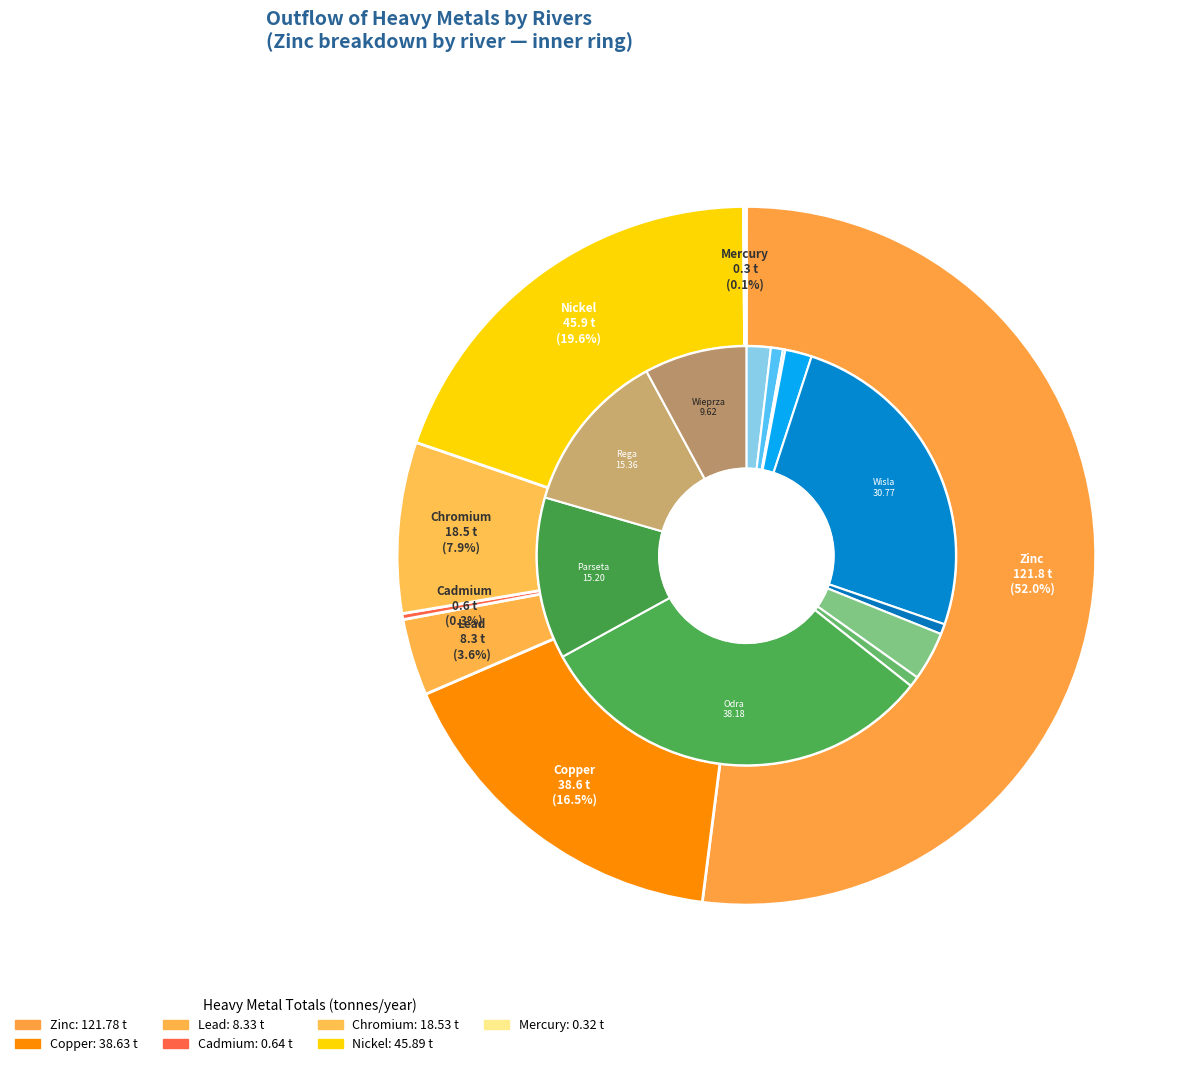

What is the largest slice in the pie chart?

Zinc